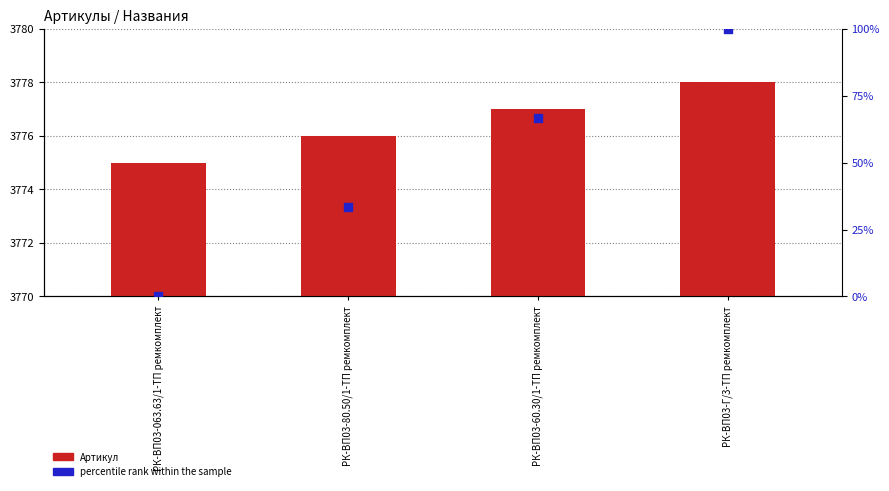

Which series contains the lowest Y value?

percentile rank within the sample